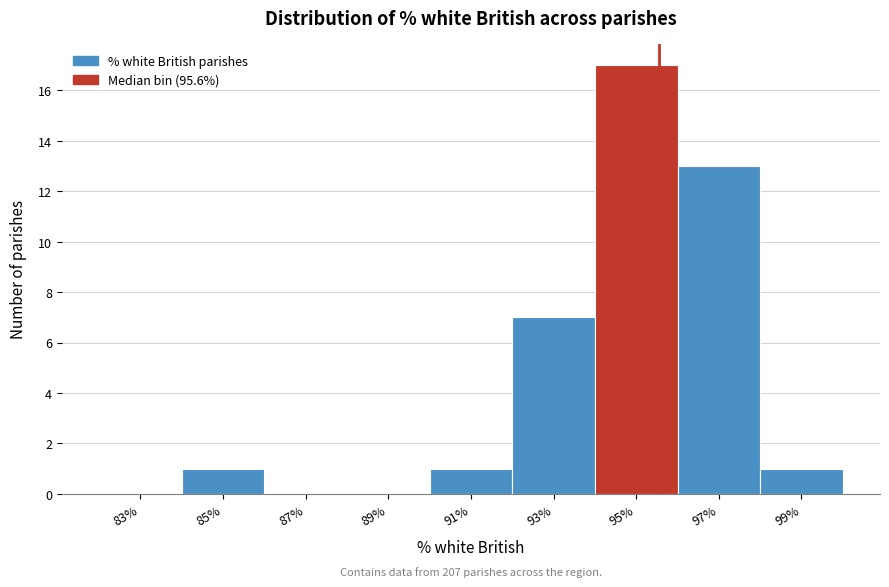

Over which range of the x-axis is the bar tallest?

94 to 96